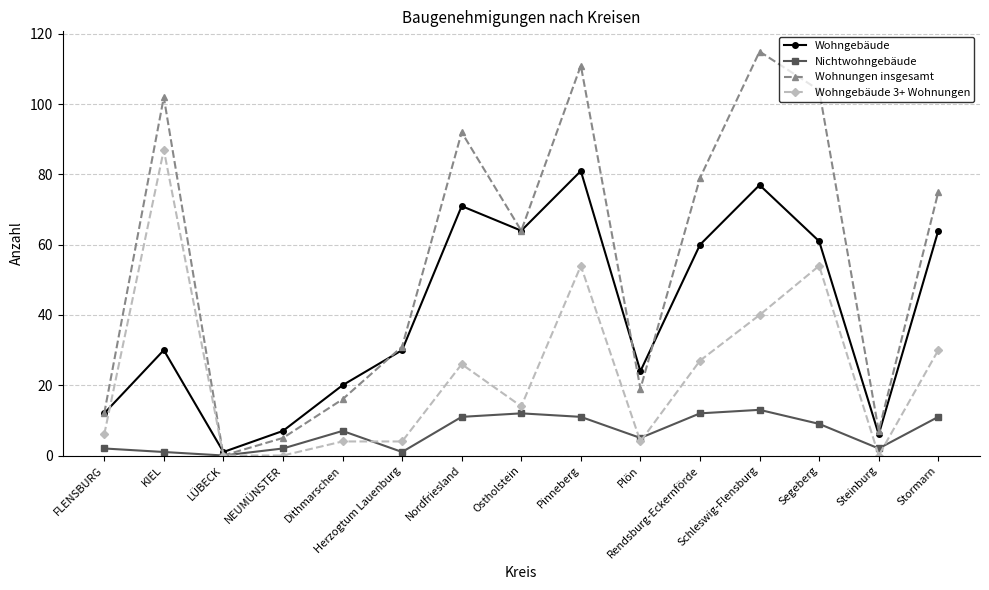

True or false: Wohngebäude and Nichtwohngebäude intersect in this chart.

False